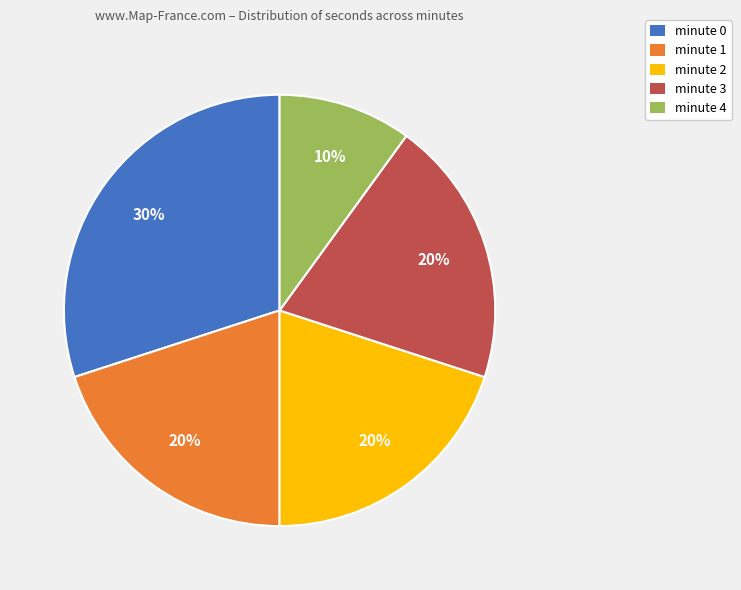

Does minute 1 account for over 50% of the chart?

No